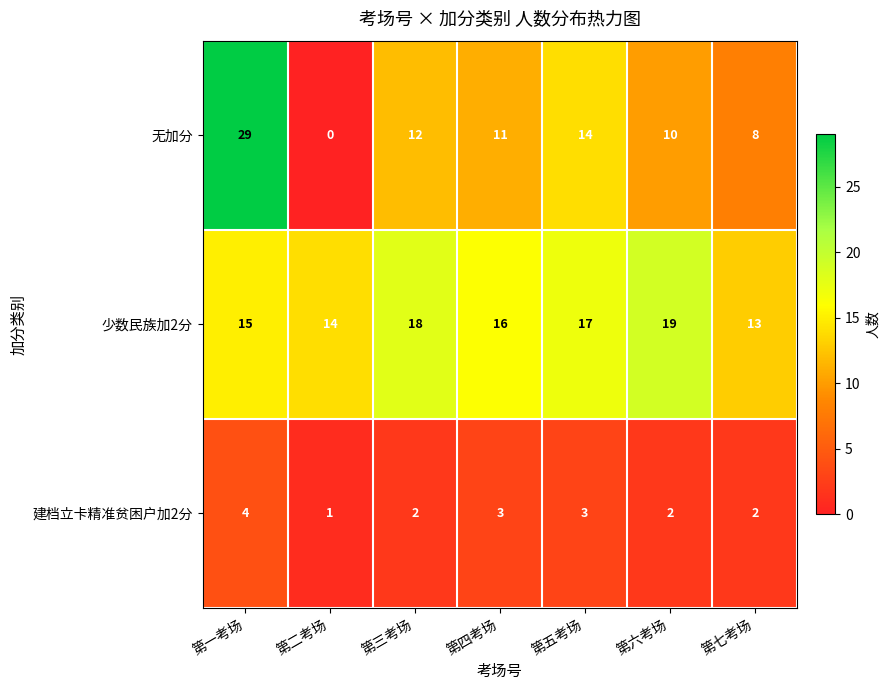

What is the difference between the highest and lowest values at 第七考场?

11